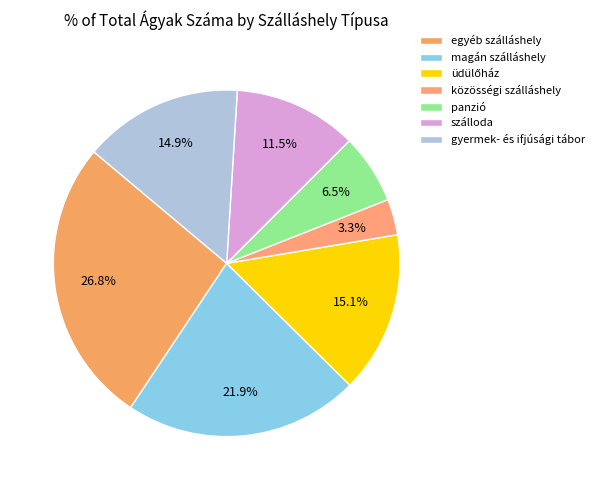

Count the number of slices in the pie.

7